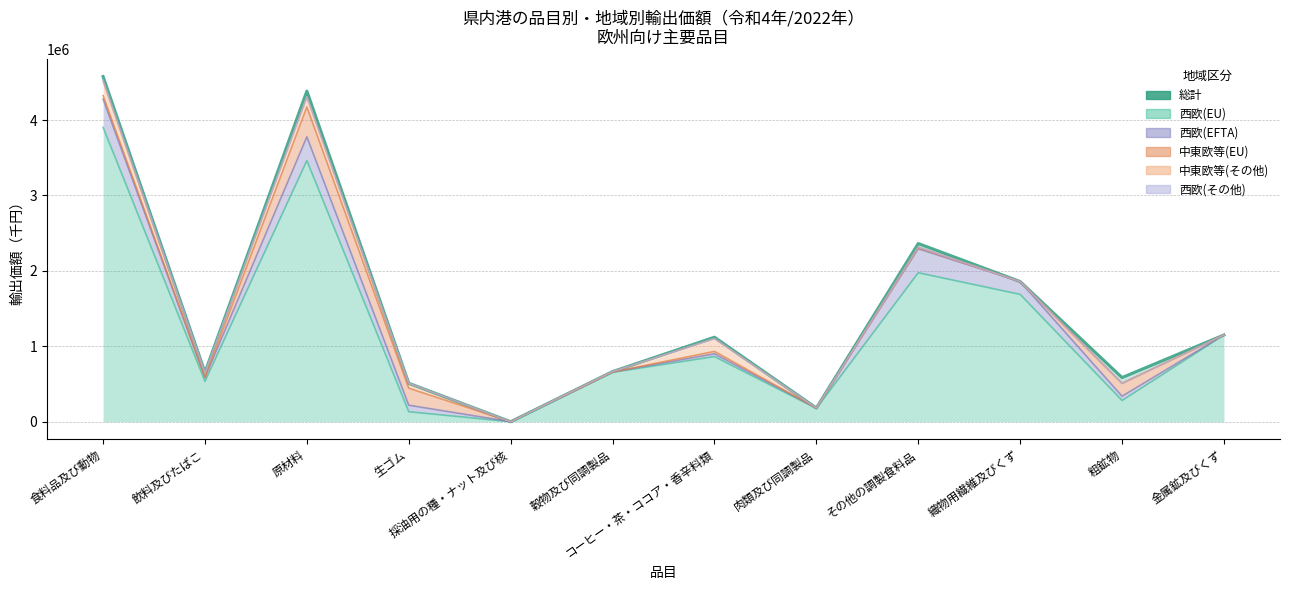

What is the sum of all 西欧EU 小計 (col_21) values?

14826076